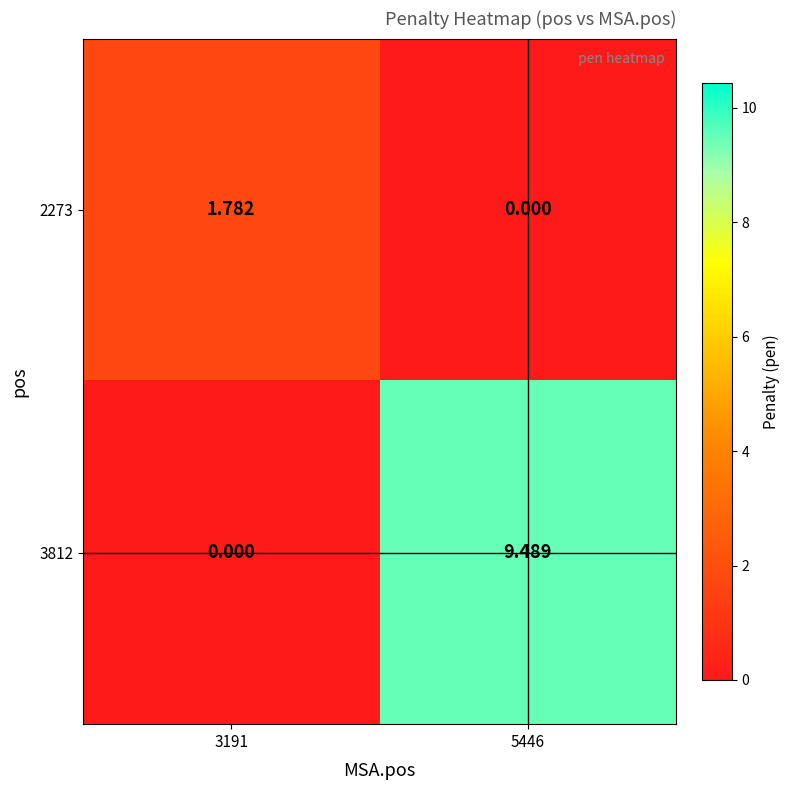

Is the value of 3812 at 5446 greater than the value of 2273 at 3191?

Yes